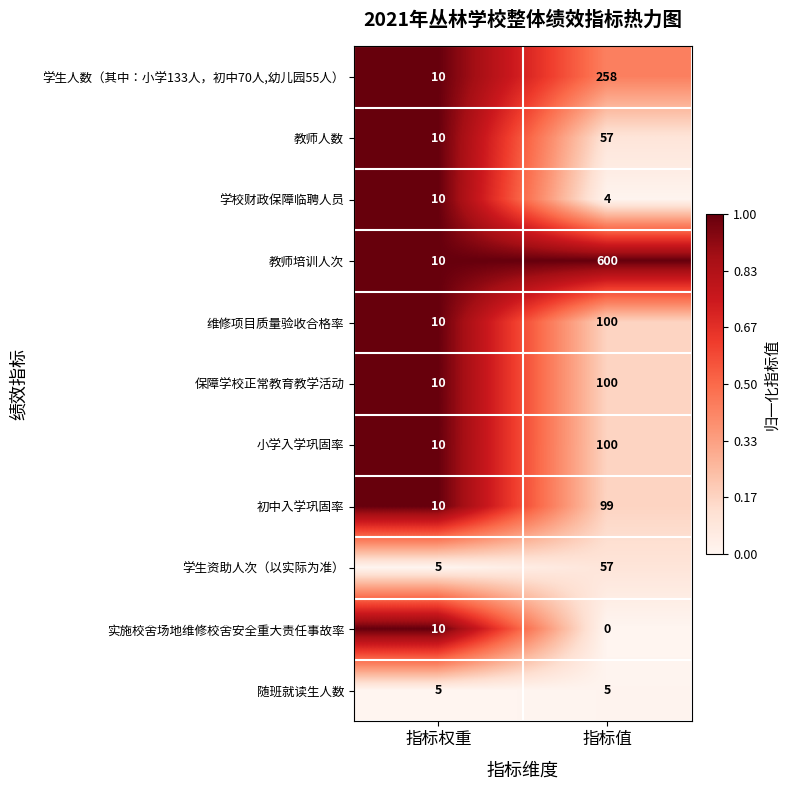

What value does the 维修项目质量验收合格率 series have at 指标权重?

10